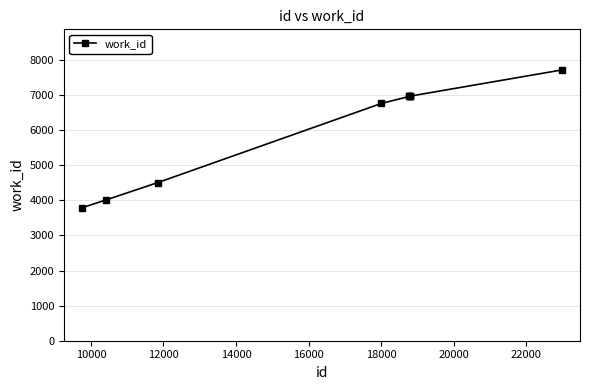

Count the number of data series in this chart.

1